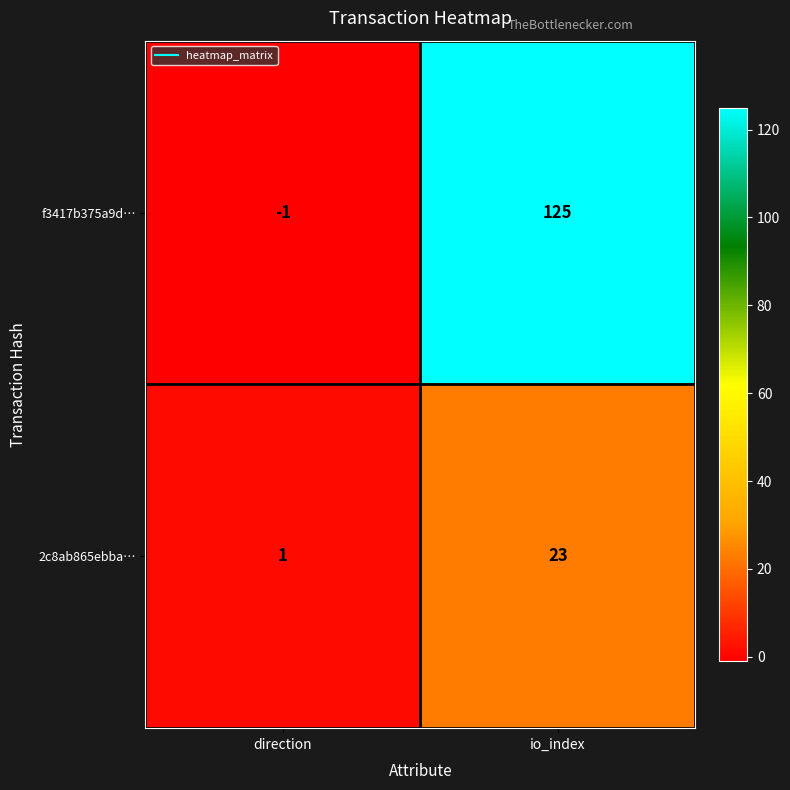

What is the spread (max minus min) of values at io_index?

102